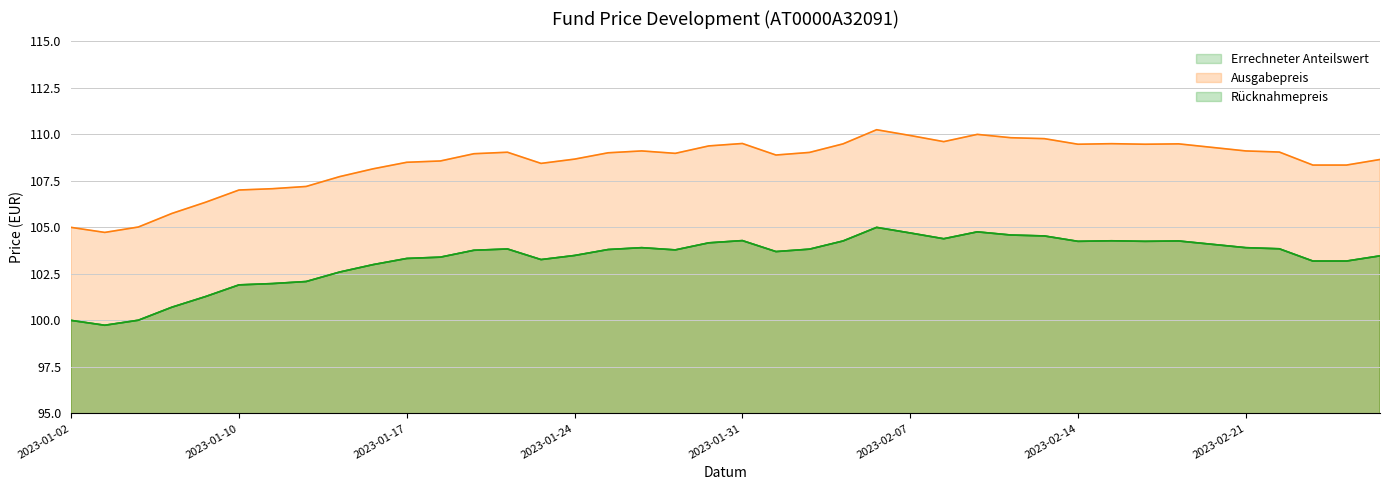

What is the highest value of the Ausgabepreis series?

110.2